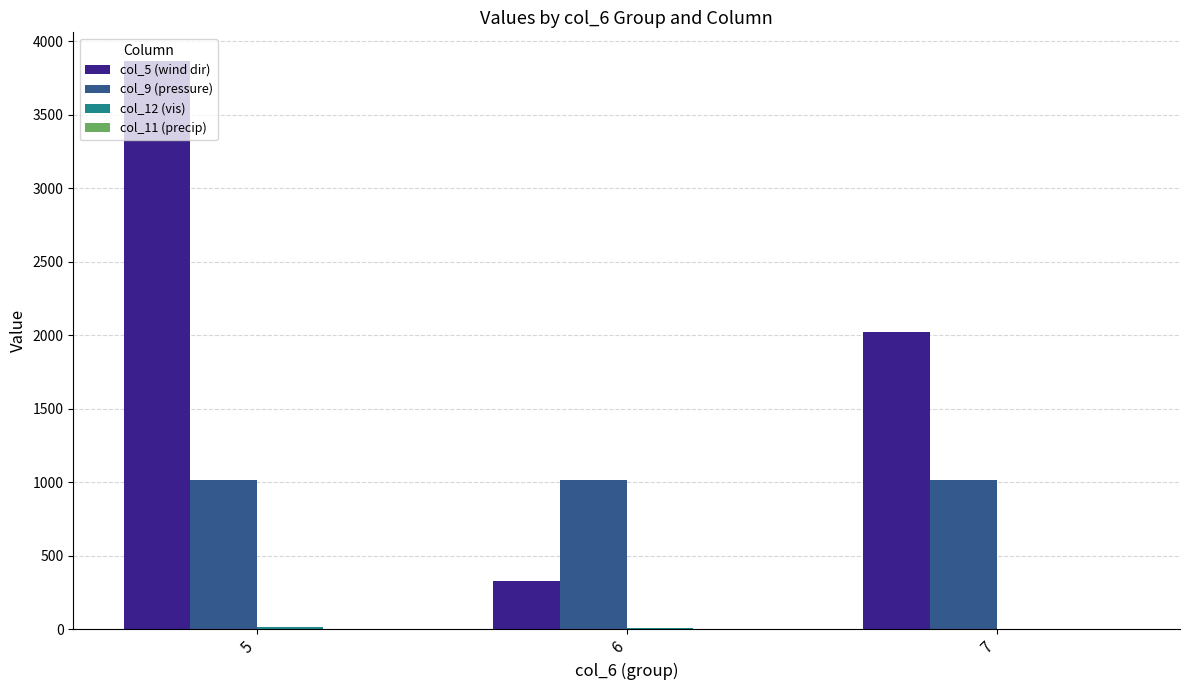

What is the total value across all series at 5?

4897.2